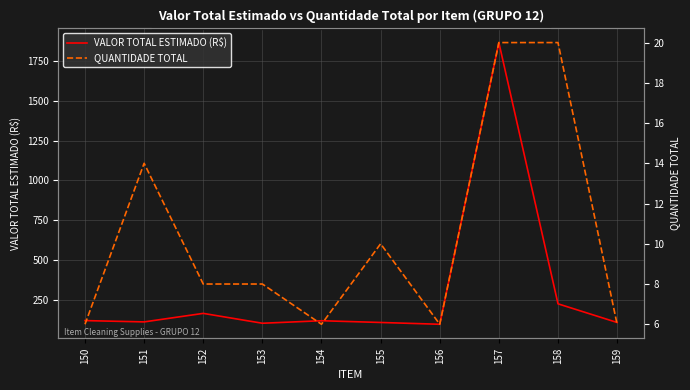

In VALOR TOTAL ESTIMADO (R$), how many points are lower than both neighbors (excluding endpoints)?

3